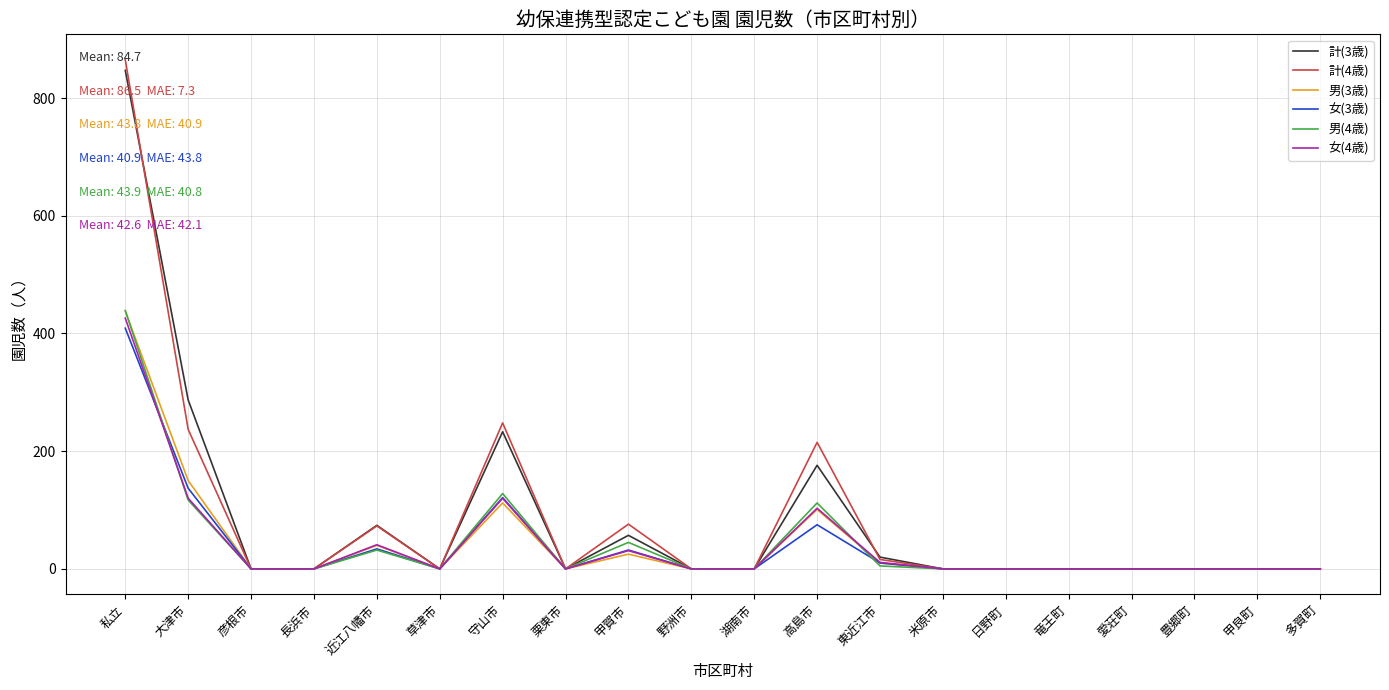

How many values in the 男(4歳) series exceed 0?

7